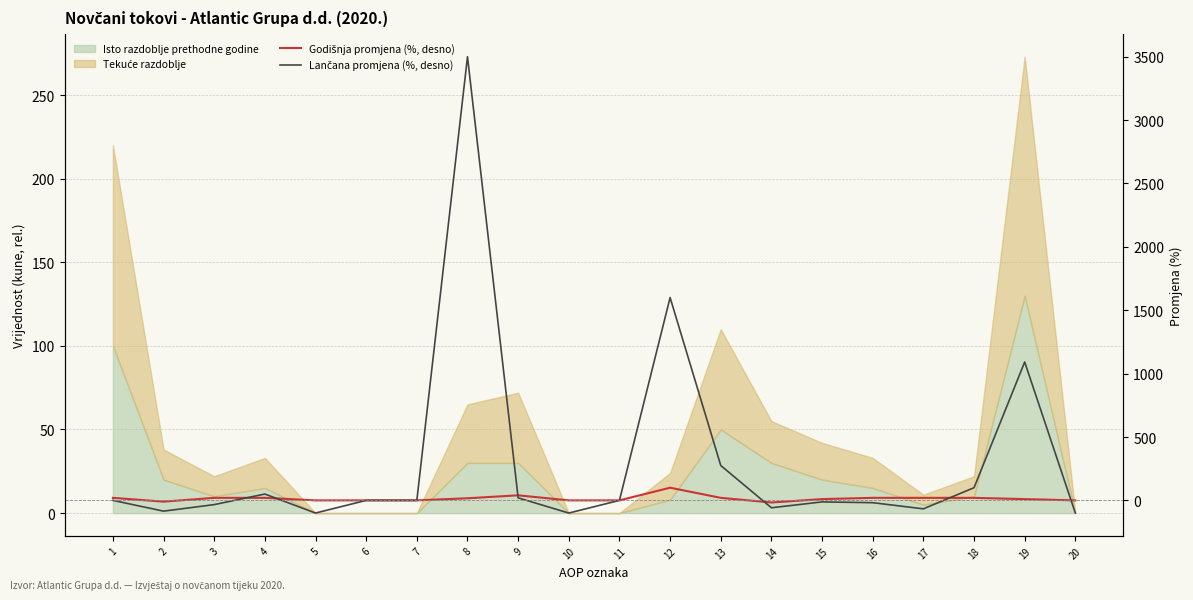

What is the sum of all Godišnja promjena (%, desno) values?

290.0